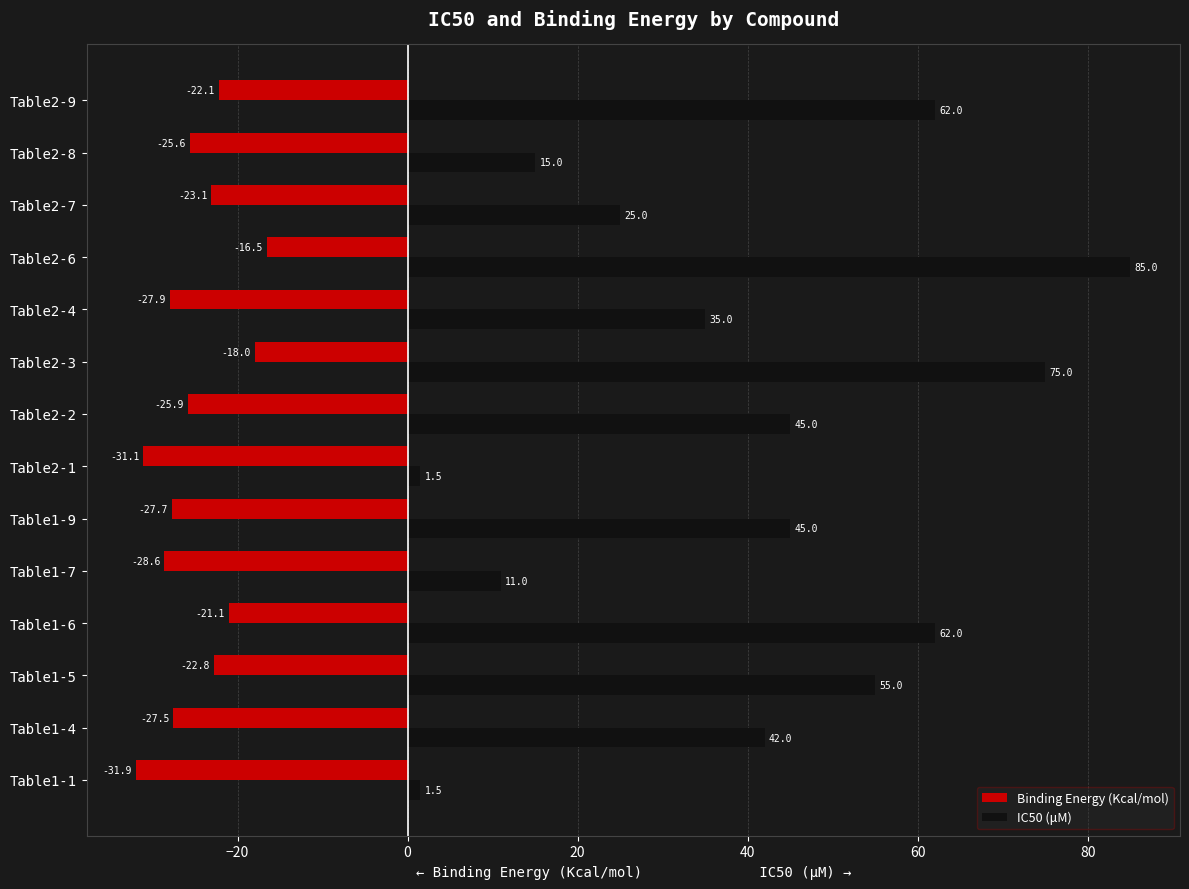

What is the difference between the maximum and minimum values in the IC50 (μM) series?

83.5